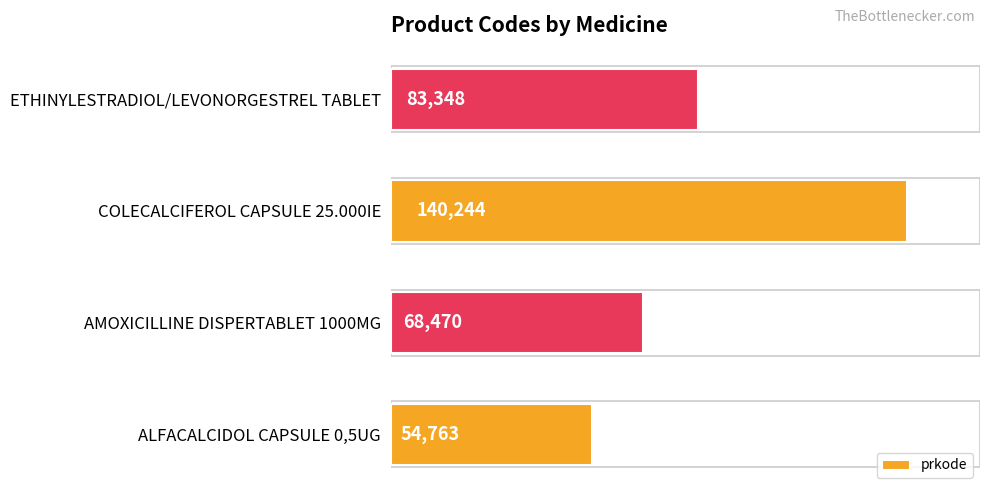

Which has a higher value, COLECALCIFEROL CAPSULE 25.000IE or ALFACALCIDOL CAPSULE 0,5UG?

COLECALCIFEROL CAPSULE 25.000IE